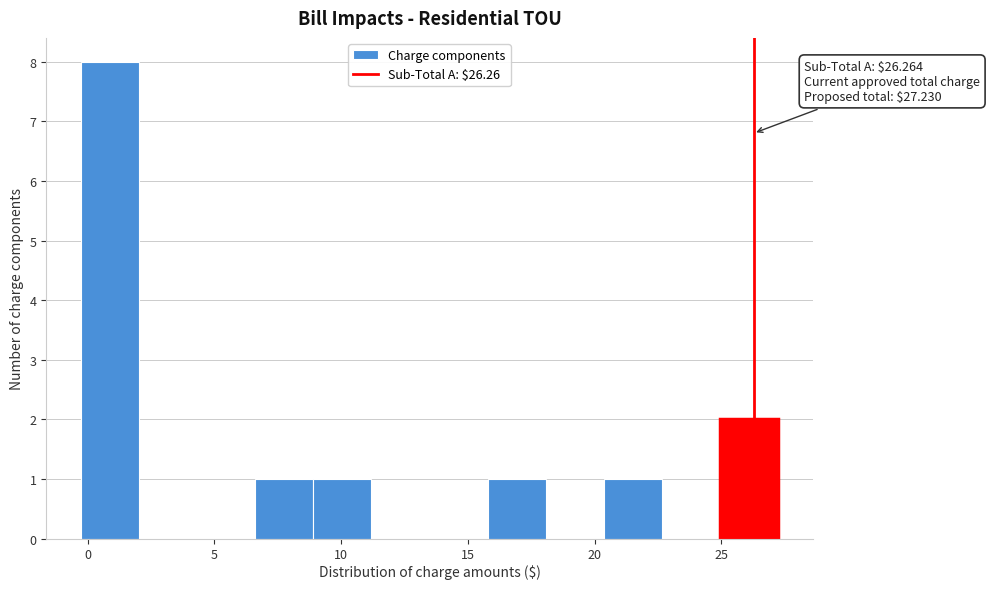

Over which range of the x-axis is the bar tallest?

-0.5 to 2.0